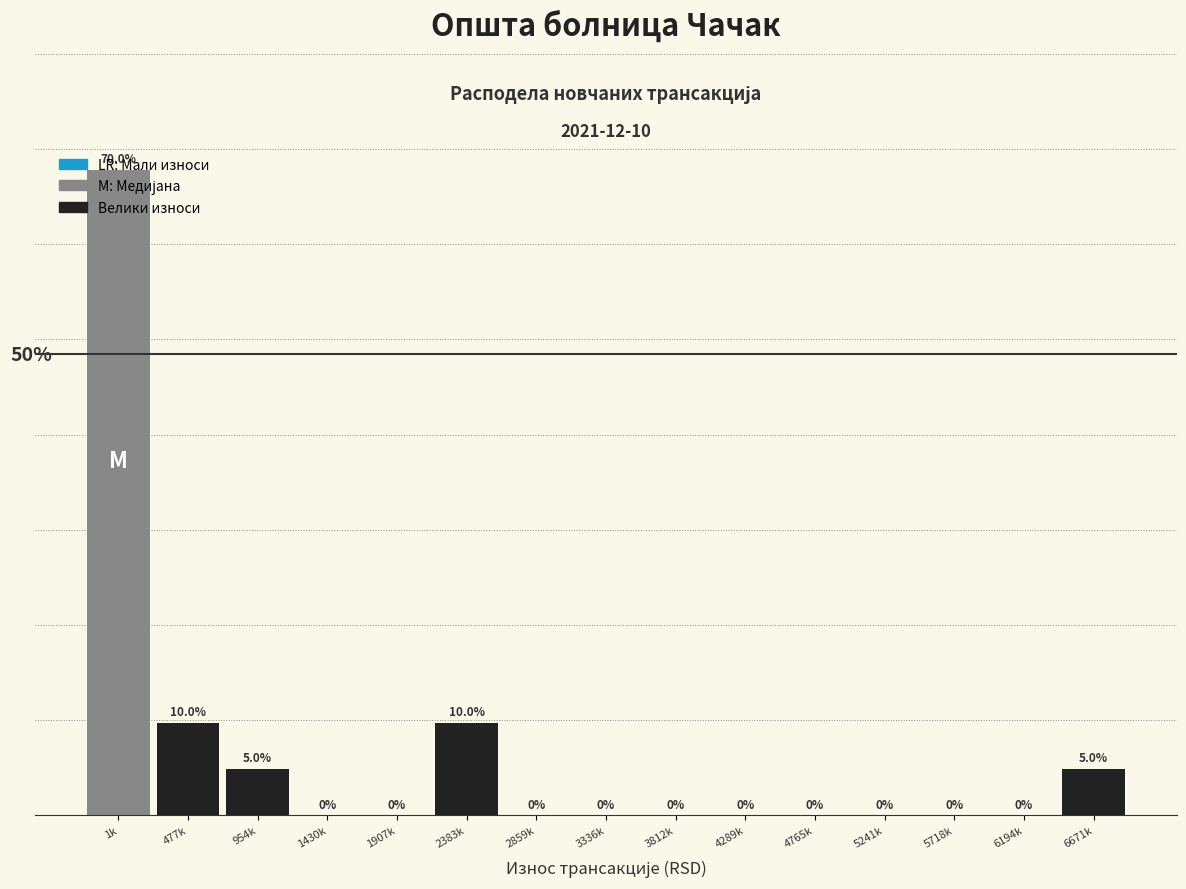

Which category has the highest value across all series?

1k